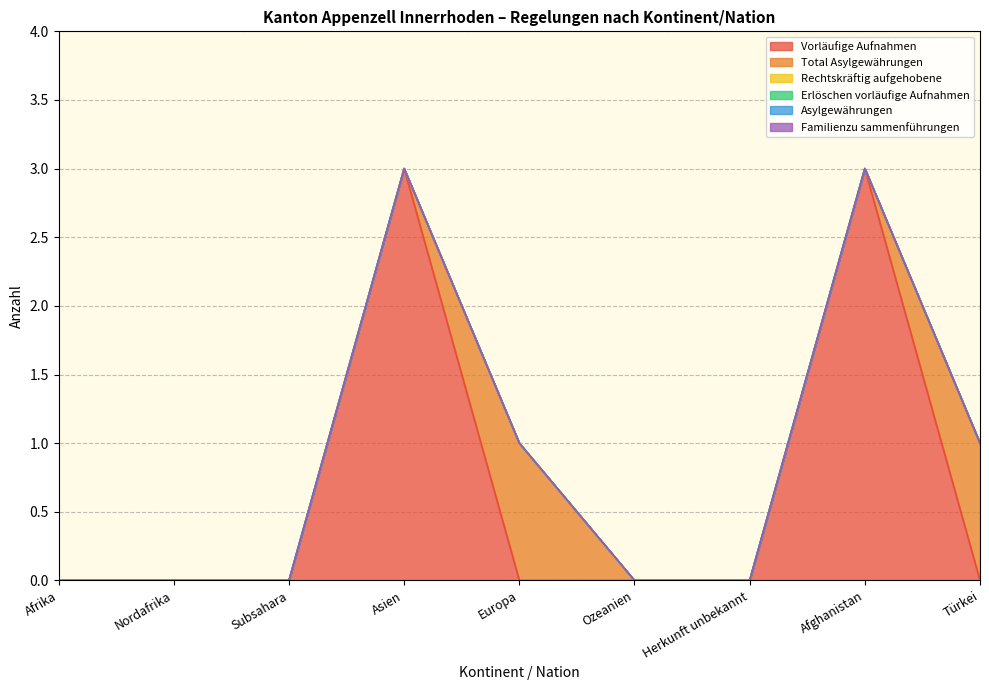

What are all the series names shown in the legend?

Vorläufige Aufnahmen, Total Asylgewährungen, Rechtskräftig aufgehobene, Erlöschen vorläufige Aufnahmen, Asylgewährungen, Familienzu sammenführungen